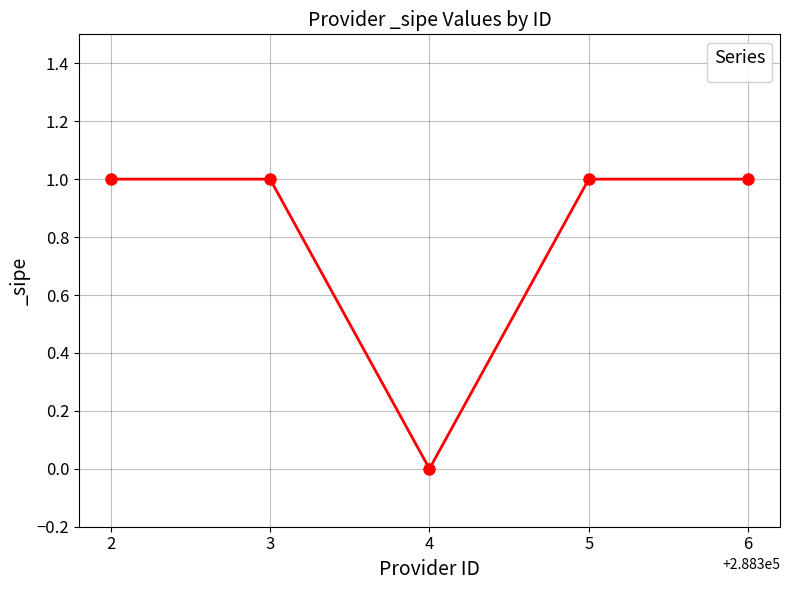

What is the sum of all values?

4